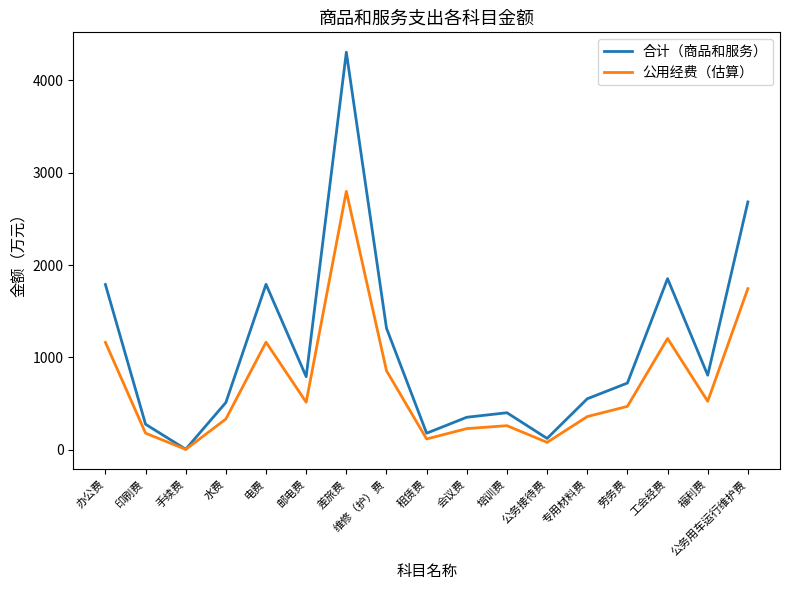

Rank the series by their maximum value, from highest to lowest.

合计（商品和服务）, 公用经费（估算）